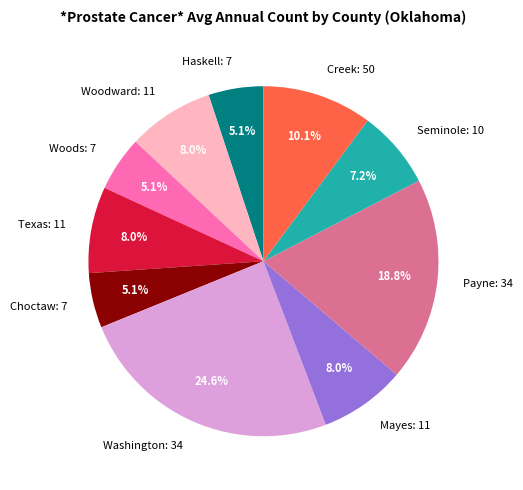

Which slice is the largest?

Washington: 34